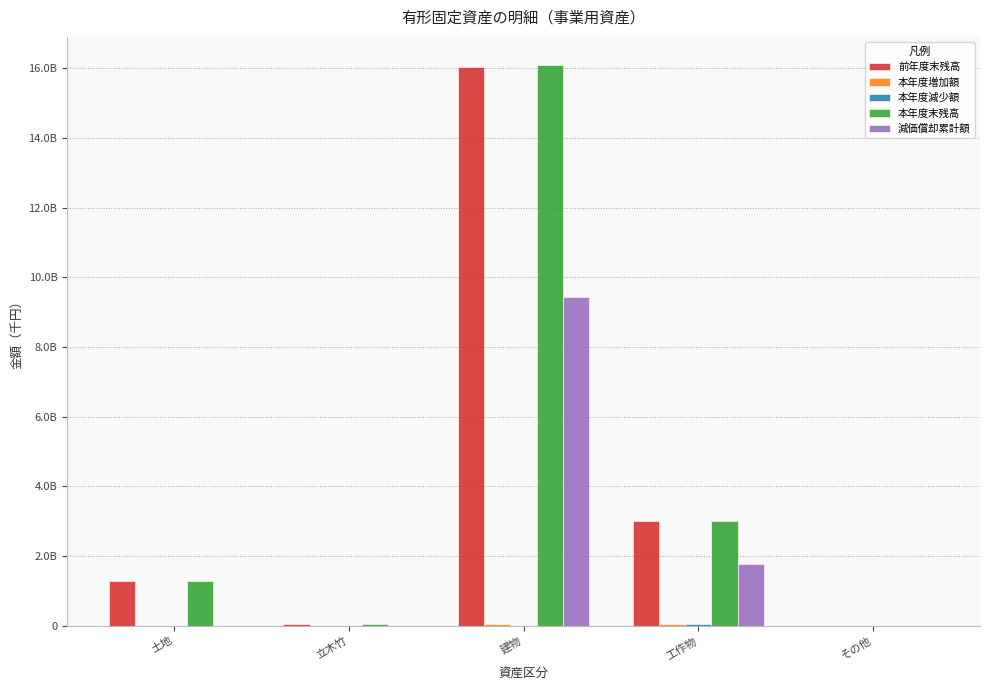

What is the average value of the 本年度増加額 series?

23860660